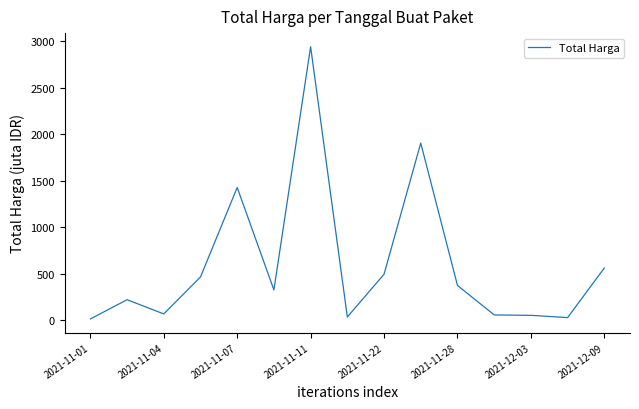

What is the maximum value shown in the chart?

2939.0